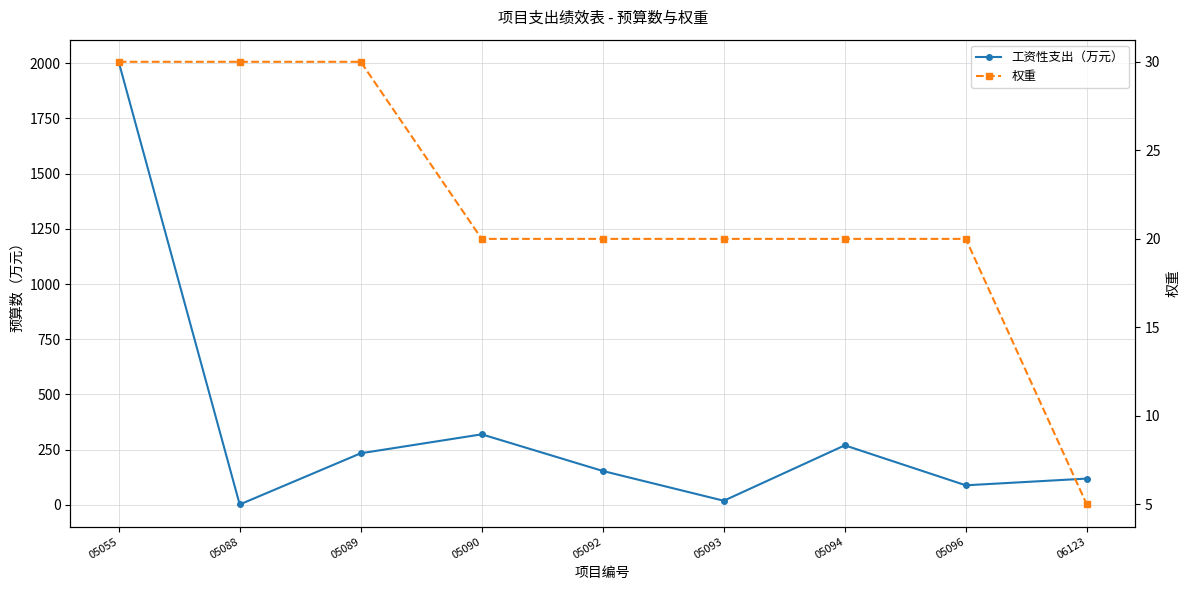

What is the value of the 权重 point at the 7th from the left?

20.0